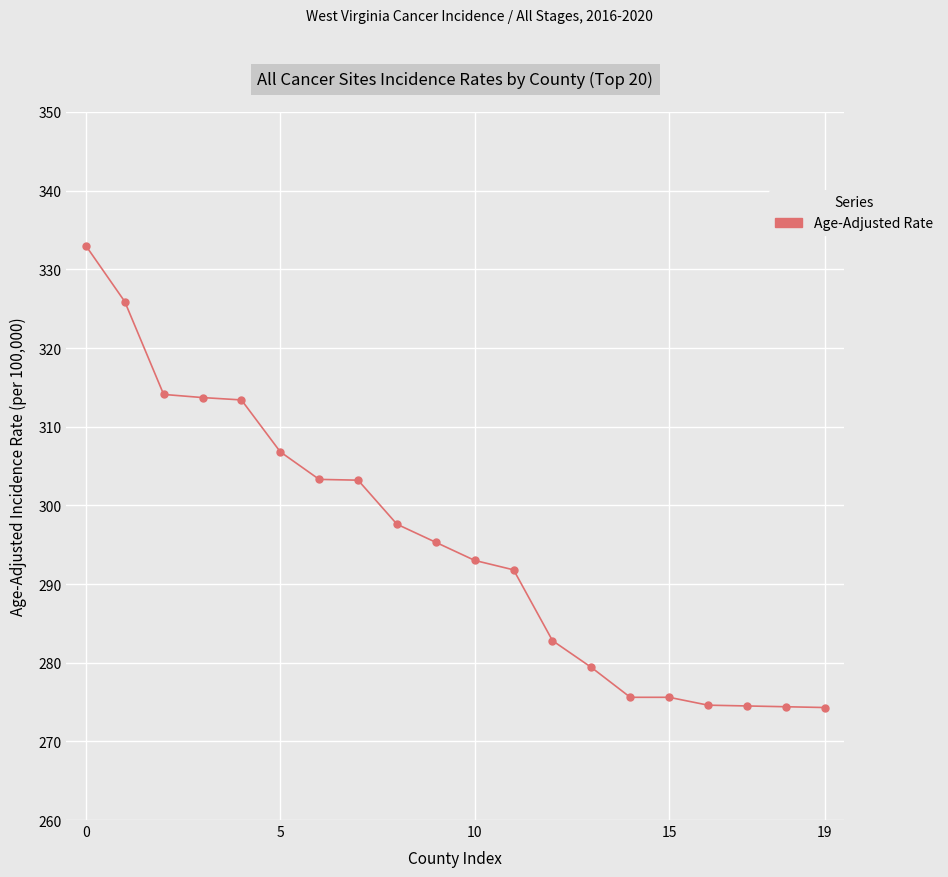

How many values exceed 295?

10